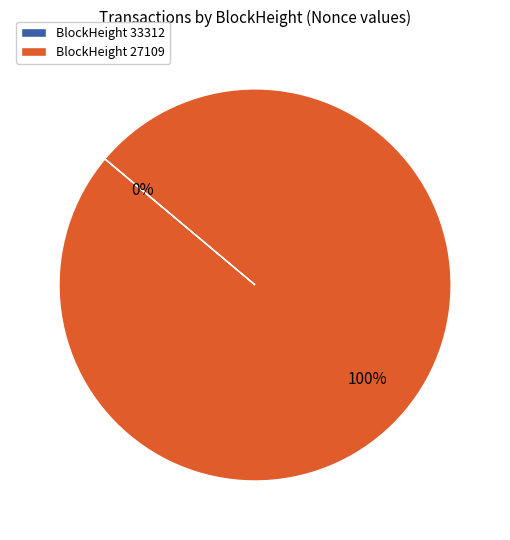

Is 27109 the majority of the pie?

Yes